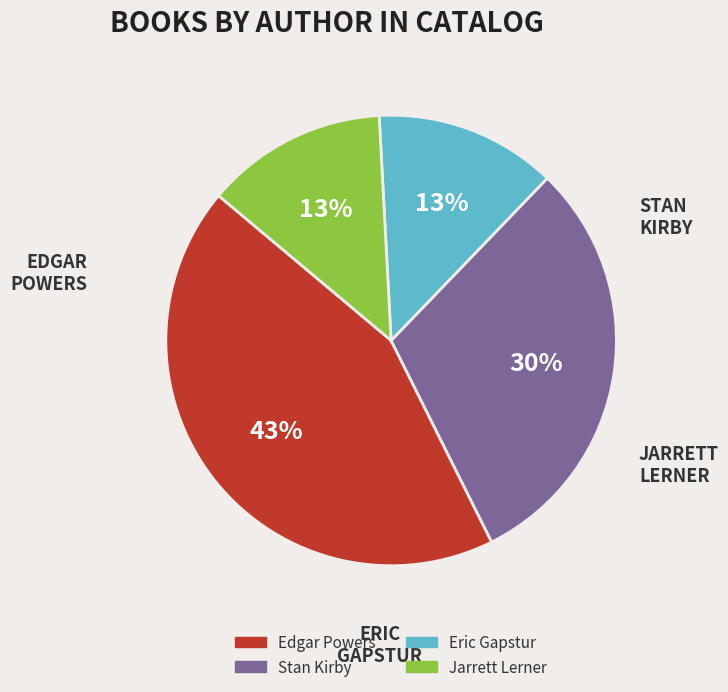

Is there a majority slice in this chart?

No